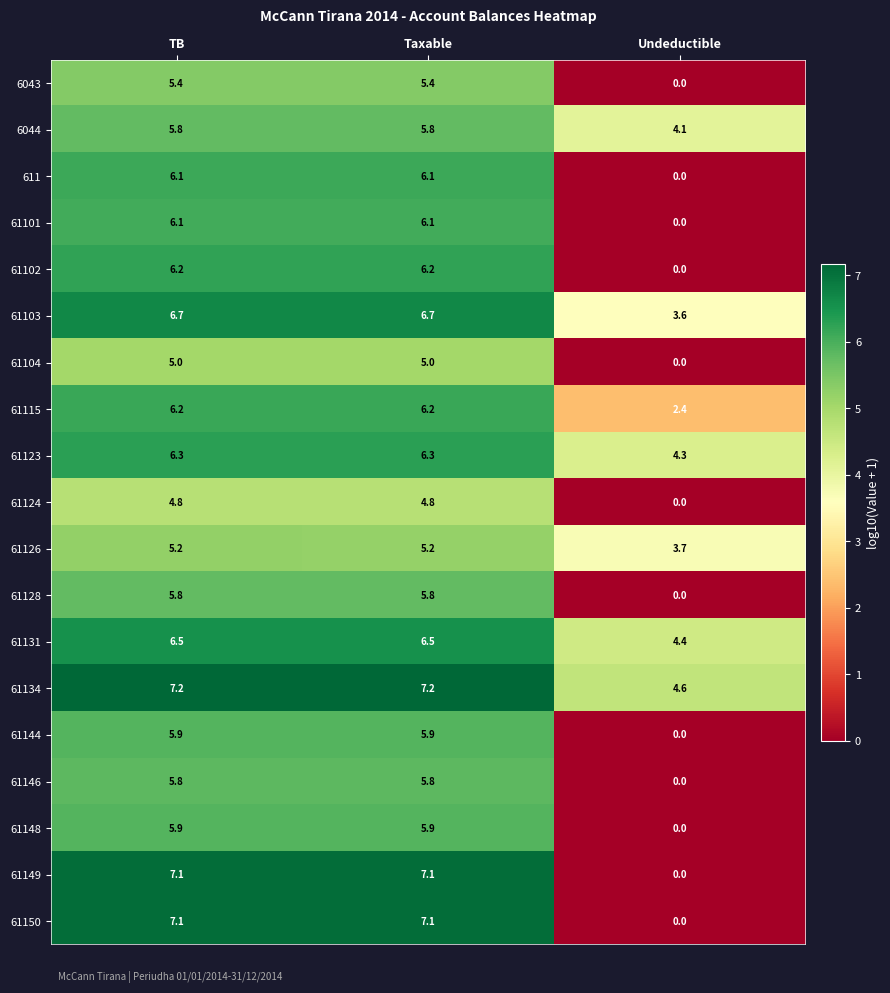

Read the 6043 value at Taxable.

5.4